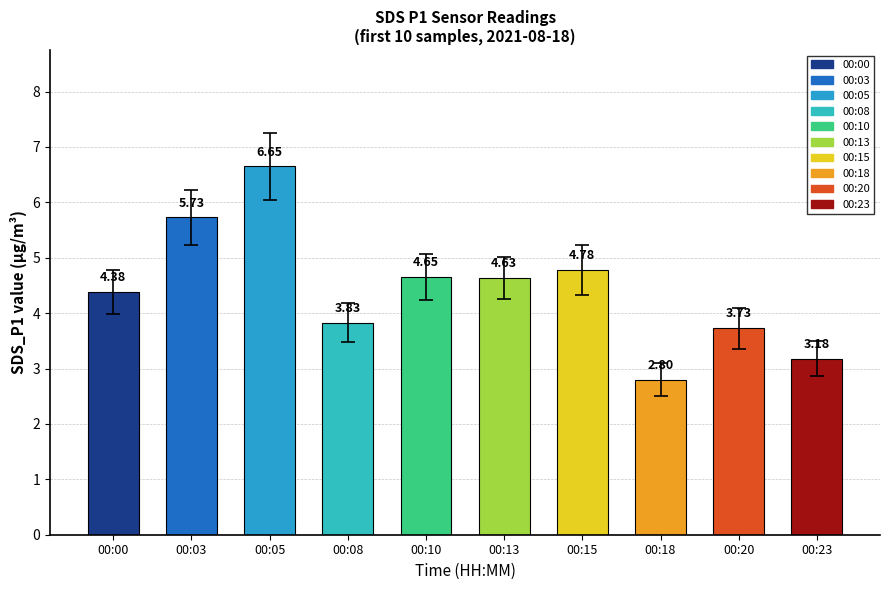

What is the ratio of the value at 00:18 to the value at 00:03?

0.5